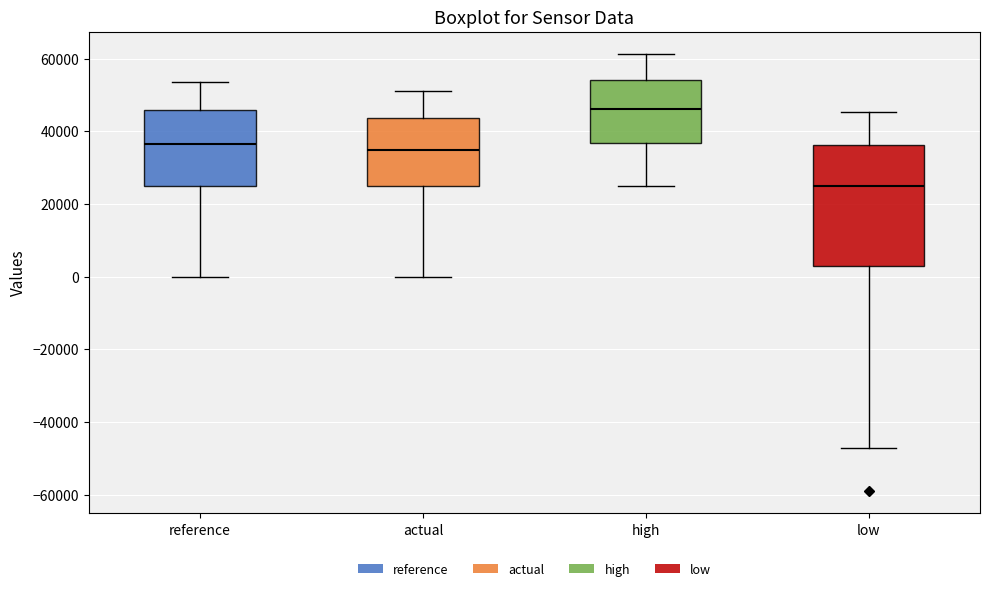

Reading left to right, transcribe this box plot: for each box, give where its median line is, the range the box spans, and where its two whiskers end, as read against the y-axis. The values are not printed on the chart, so give them approximately, as read against the axis.

reference: median 36000, box 24000 to 46000, whiskers 0 to 54000
actual: median 34000, box 26000 to 44000, whiskers 0 to 52000
high: median 46000, box 36000 to 54000, whiskers 24000 to 62000
low: median 24000, box 2000 to 36000, whiskers -48000 to 46000